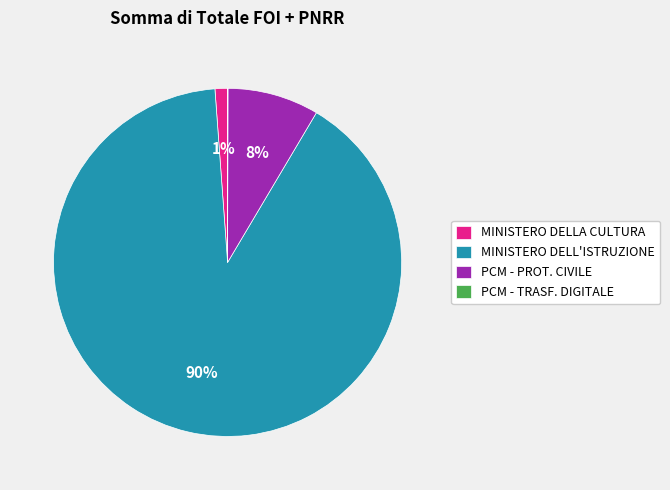

Does any single category account for the majority?

Yes